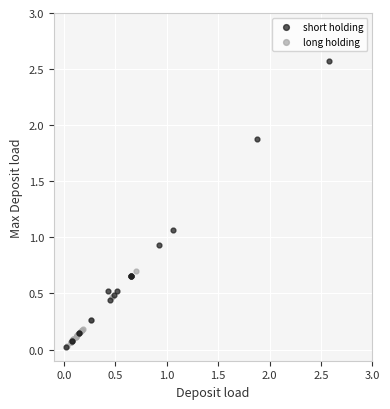

Which series contains the highest Y value?

short holding